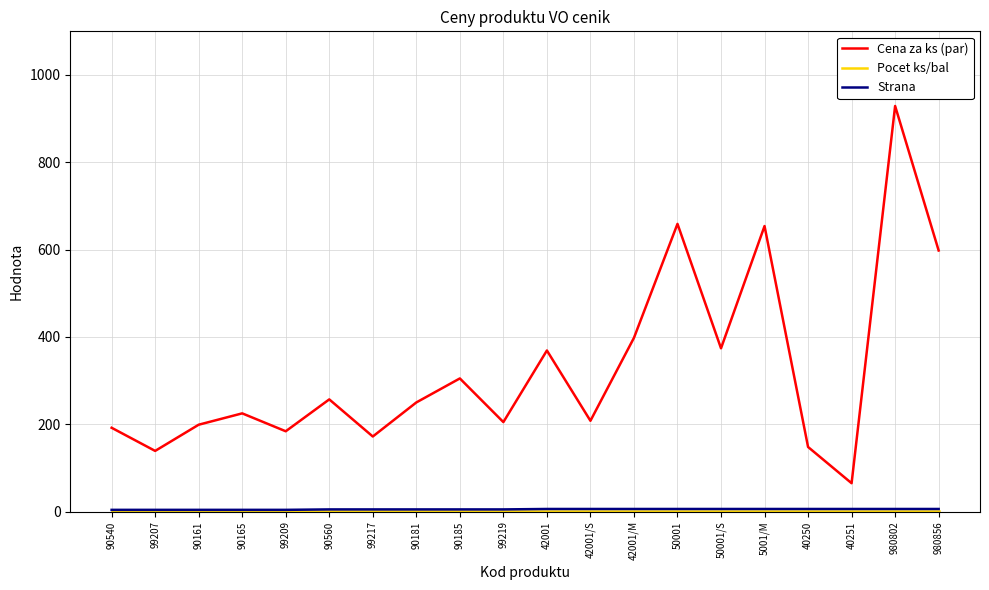

The value of Cena za ks (par) at 40251 is 65. True or false?

True